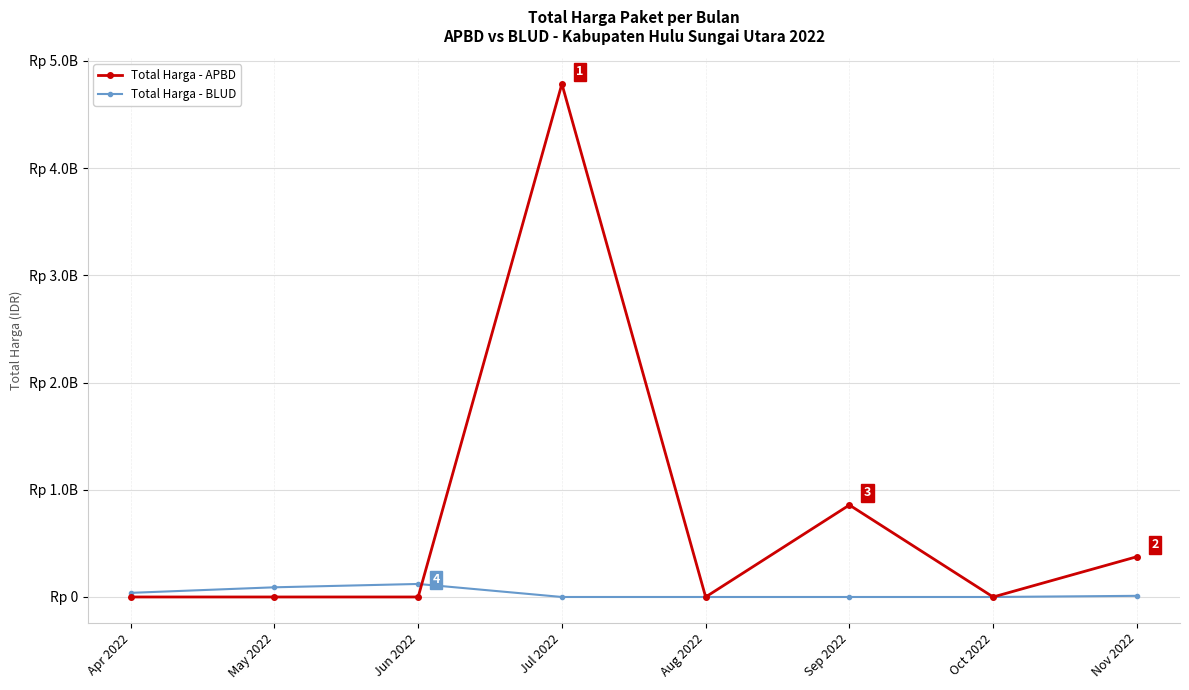

Is this an area chart (filled region under the line)?

No